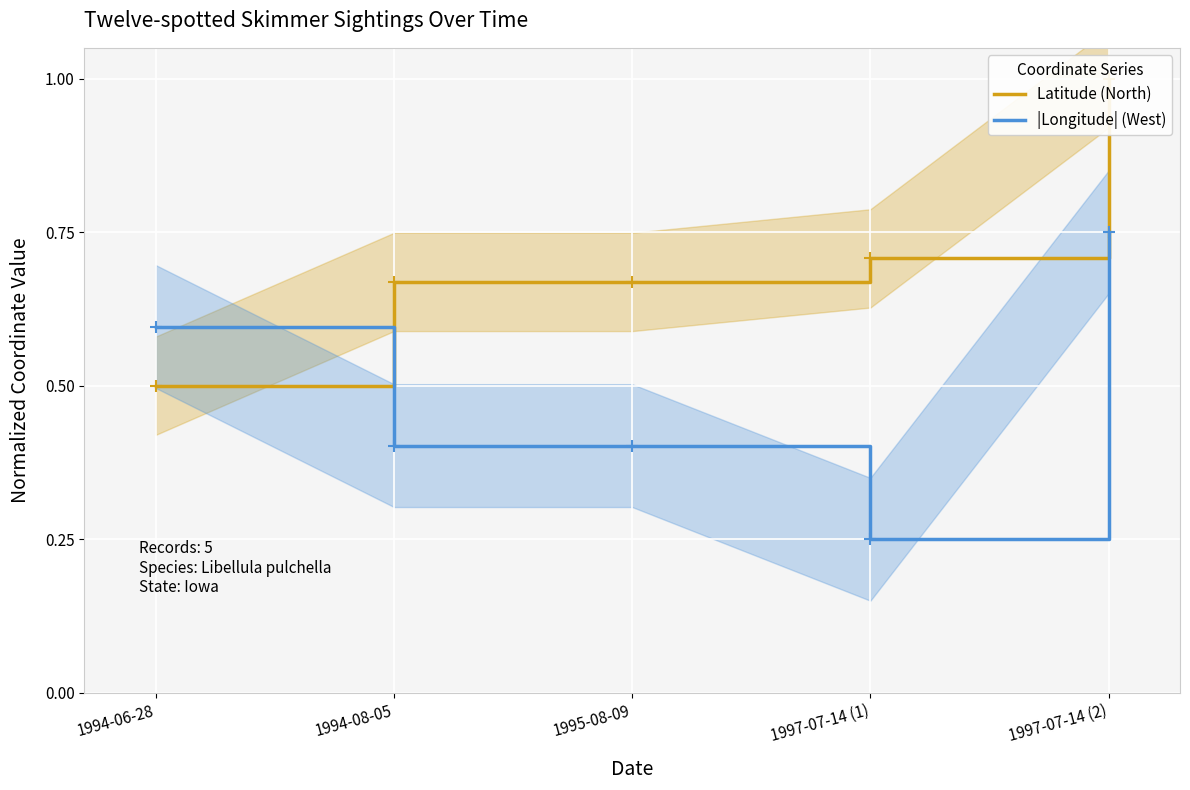

At how many categories does at least one series exceed 0?

5